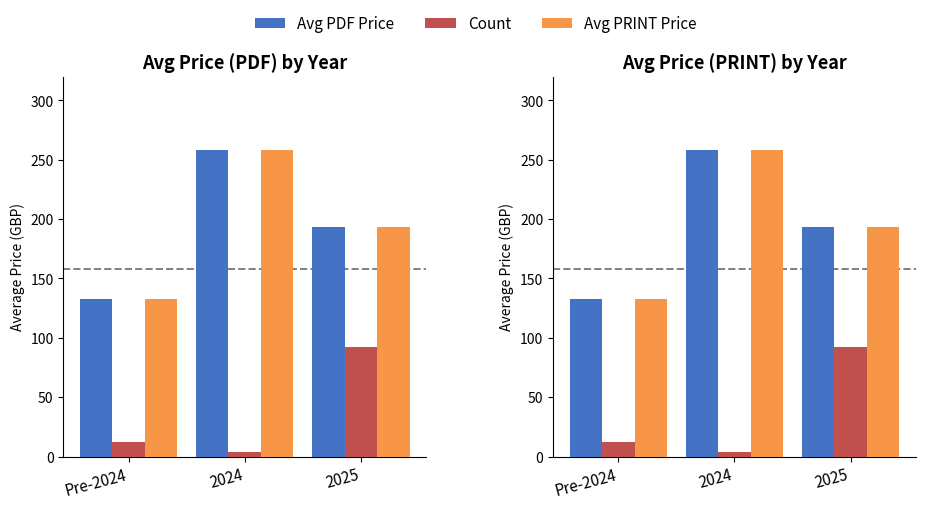

How many bars are there in each group?

3